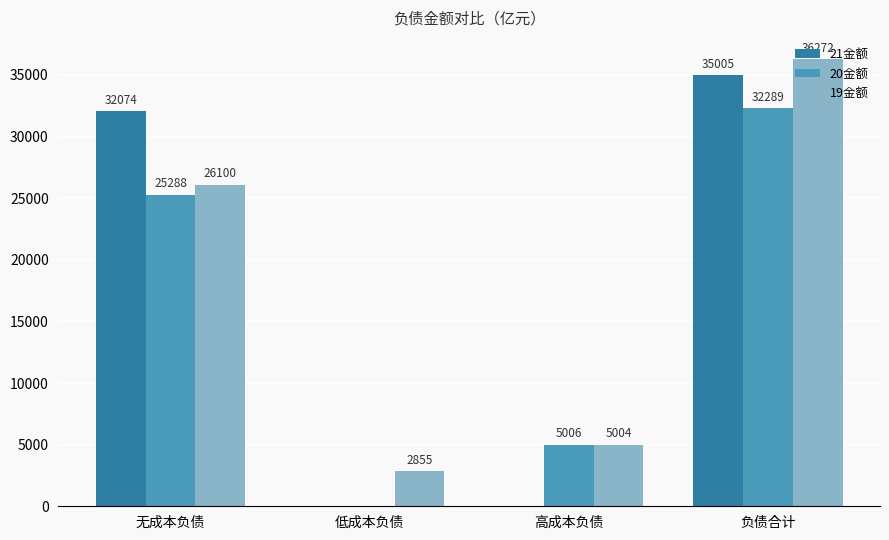

At which label is 19金额 closest to 19563?

无成本负债